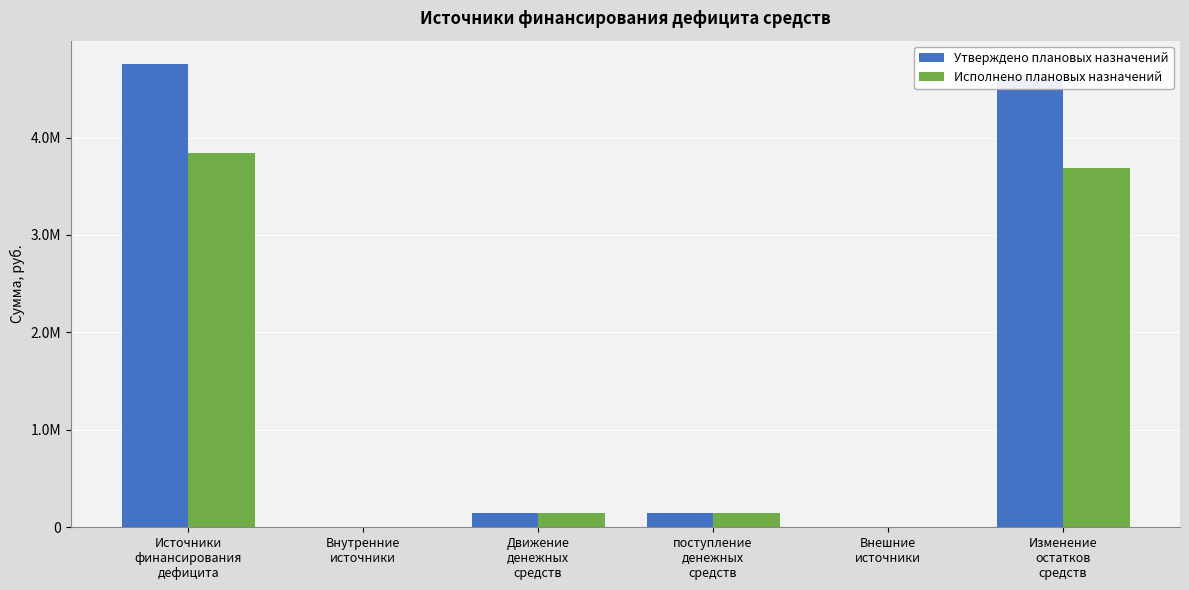

What are all the series names shown in the legend?

Утверждено плановых назначений, Исполнено плановых назначений